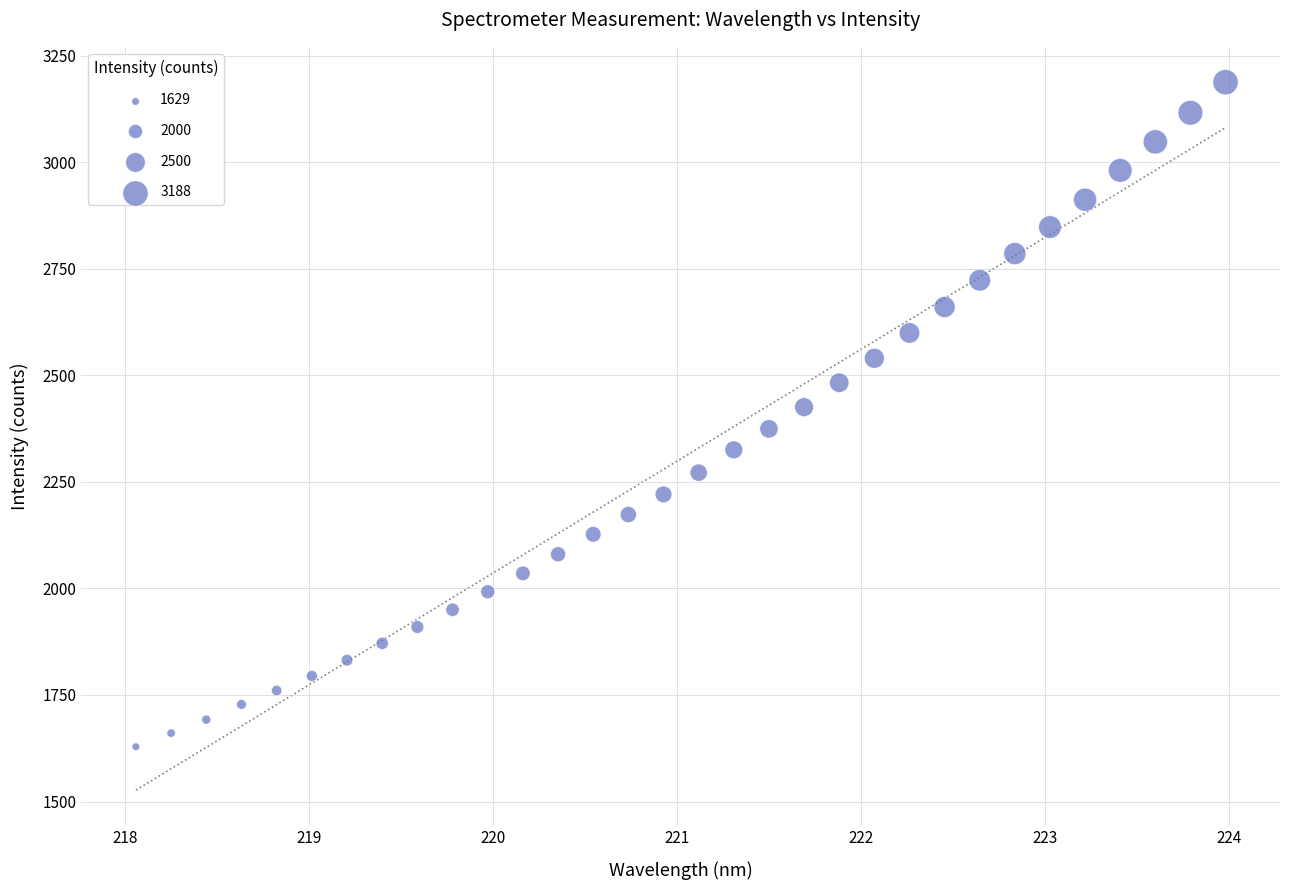

What is the range of X values (max minus min)?

5.9